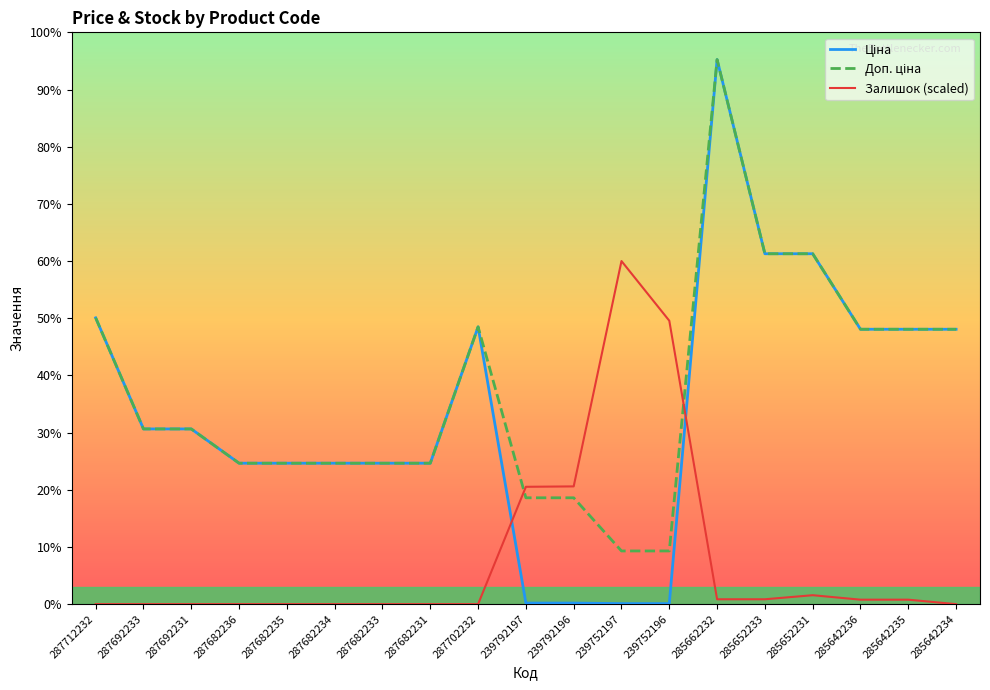

Does the chart display data point markers on the line(s)?

No